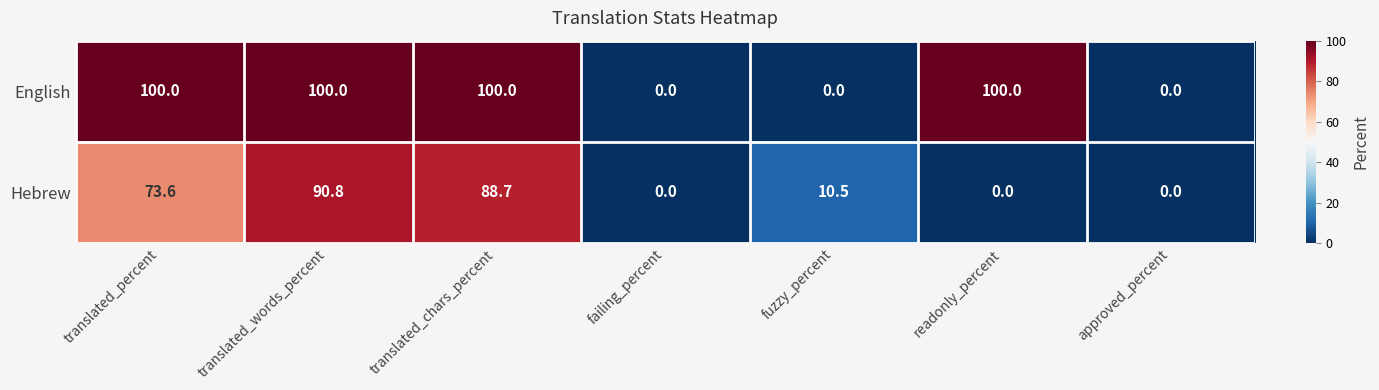

Reading left to right, transcribe all the data shown in this chart.

English: 100.0	100.0	100.0	0.0	0.0	100.0	0.0
Hebrew: 73.6	90.8	88.7	0.0	10.5	0.0	0.0